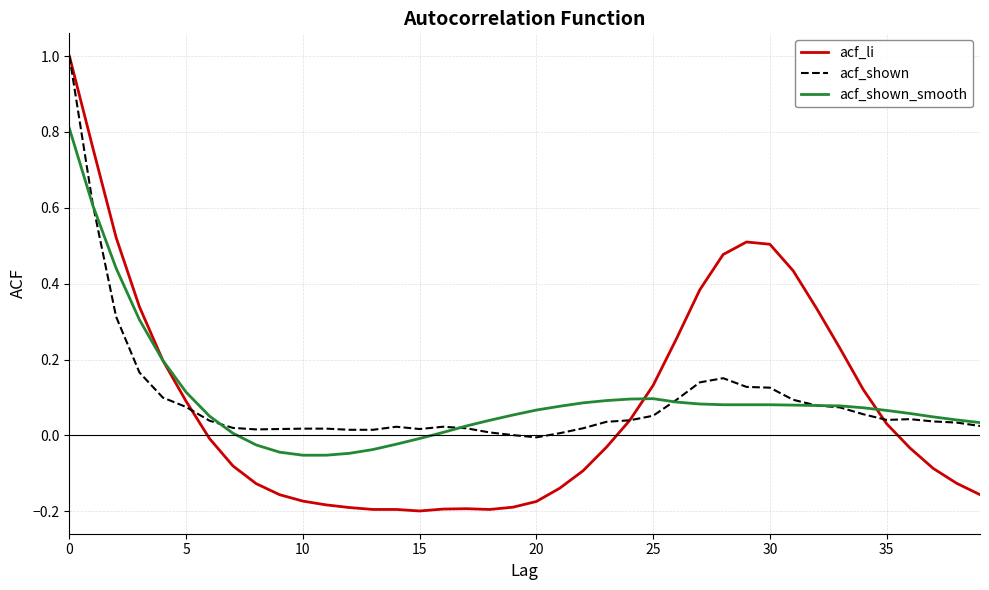

What is the difference between the second highest and minimum values in the acf_shown_smooth series?

0.7